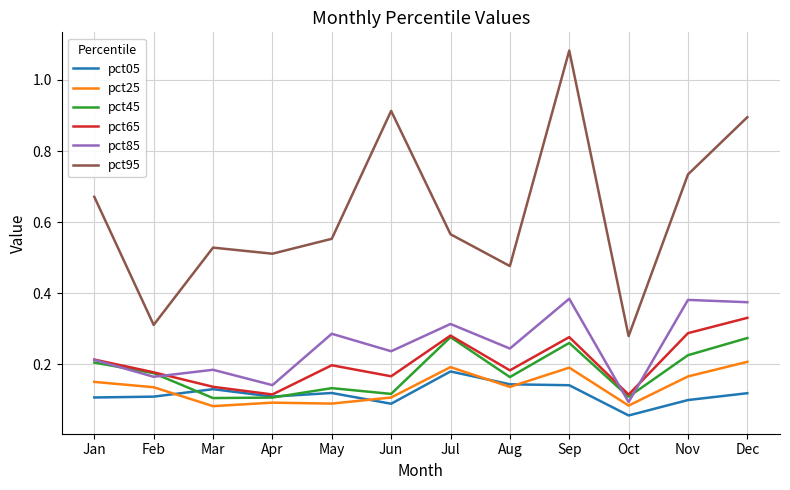

True or false: pct65 has a value of 0.2 at Dec.

False